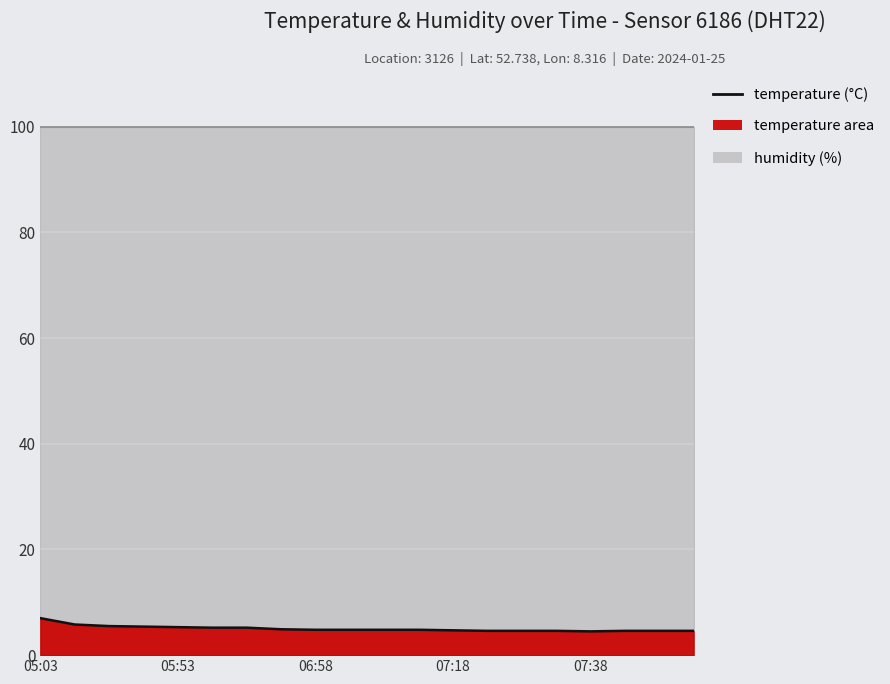

Is it true that the value at 06:58 is 1.5?

False